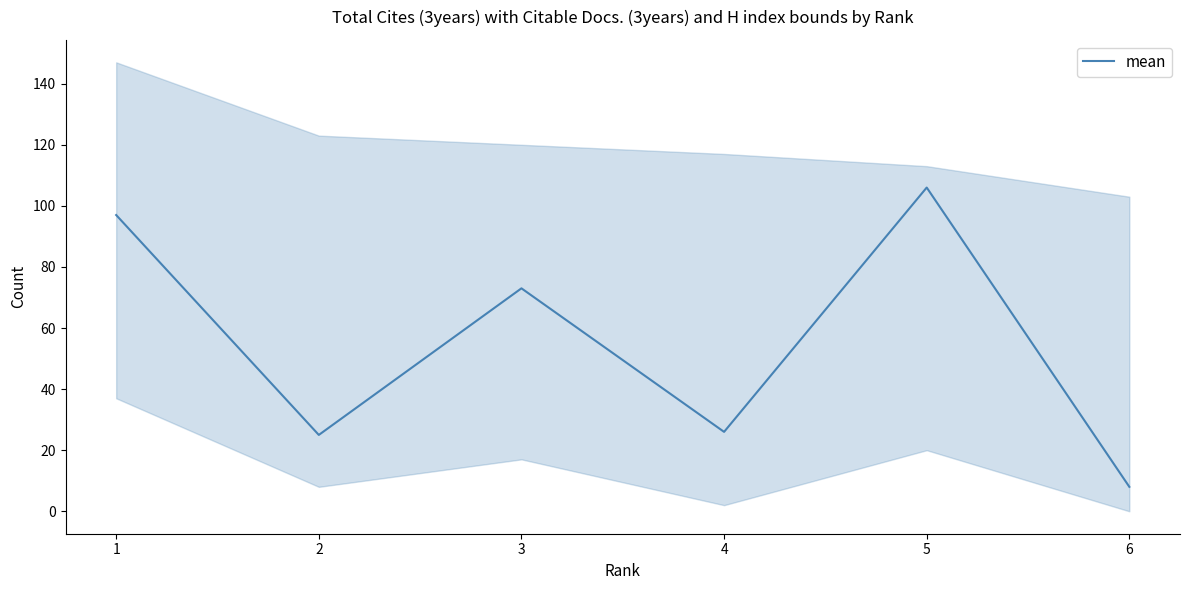

True or false: there are more than 2 points higher than both neighbors.

False